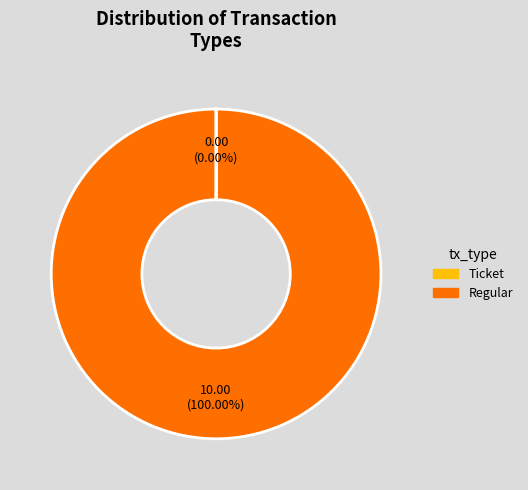

Which slice represents more than half of the pie?

Regular